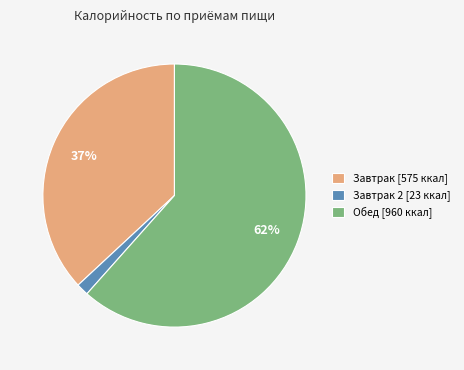

To the nearest percent, what portion does Завтрак 2 [23 ккал] represent?

2%